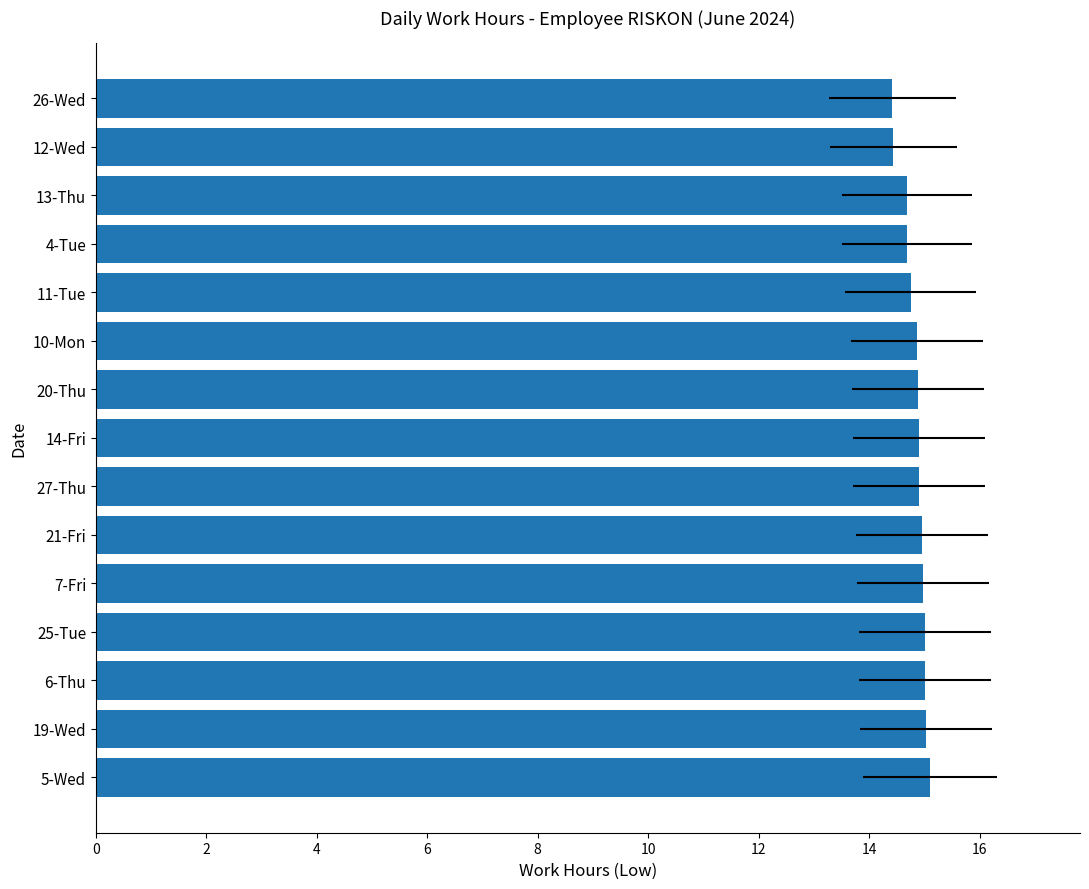

Approximately how many times larger is the value at 19-Wed compared to 11-Tue?

1.0